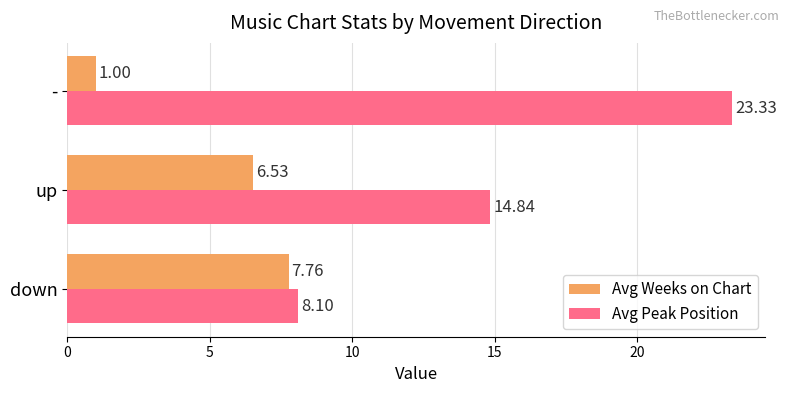

Which series has the widest spread of values?

Avg Peak Position